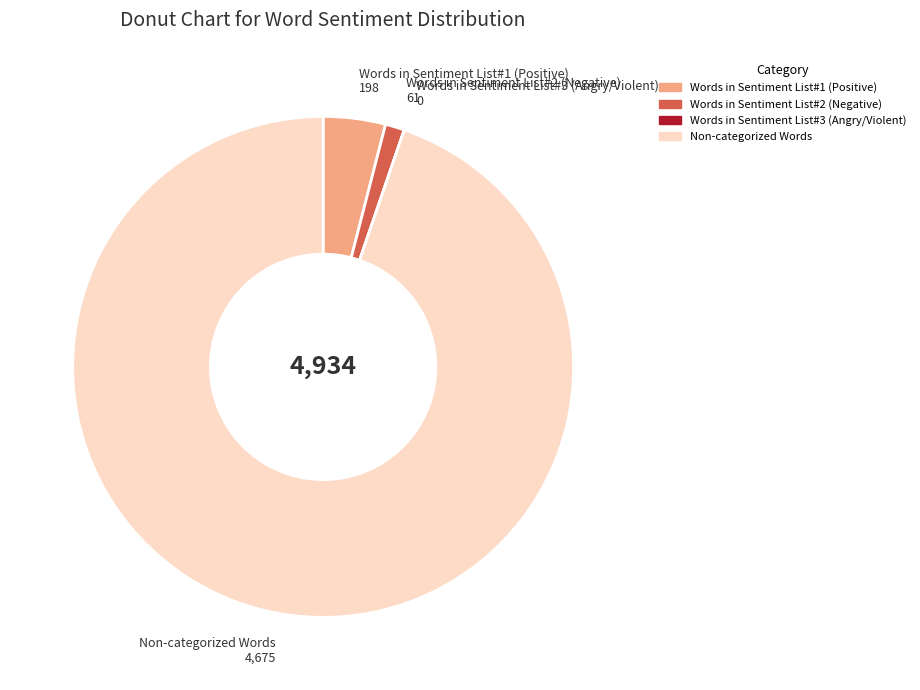

Between Words in Sentiment List#1 (Positive) and Non-categorized Words, which is larger?

Non-categorized Words